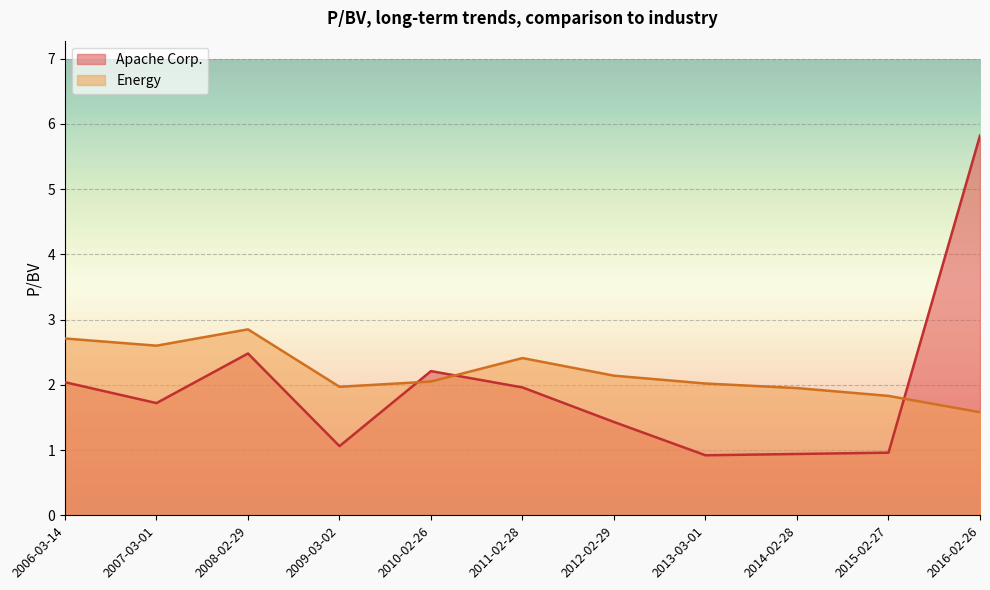

What is the lowest value of the Apache Corp. series?

0.9